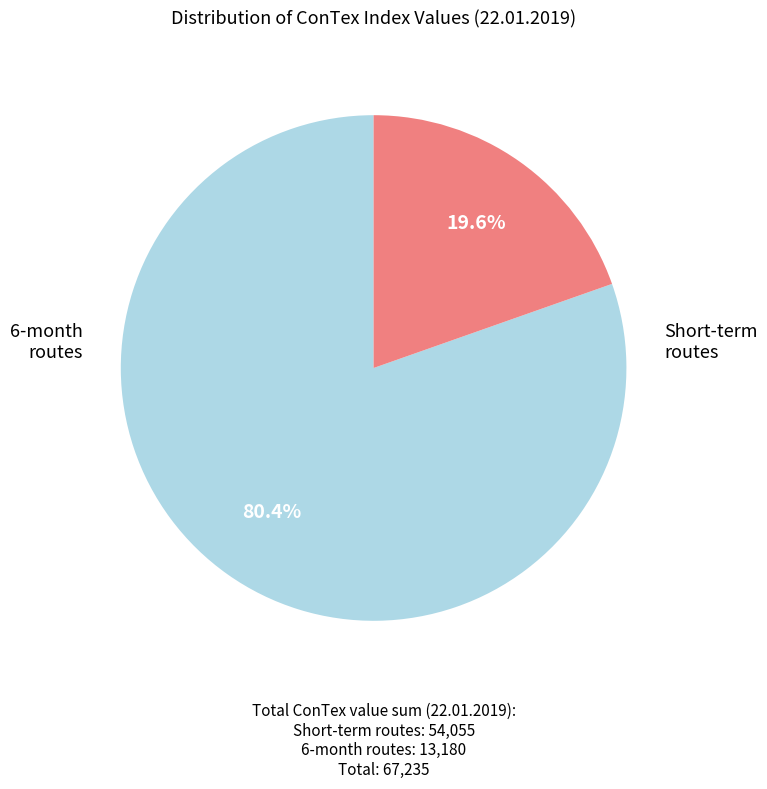

Does any single category account for the majority?

Yes